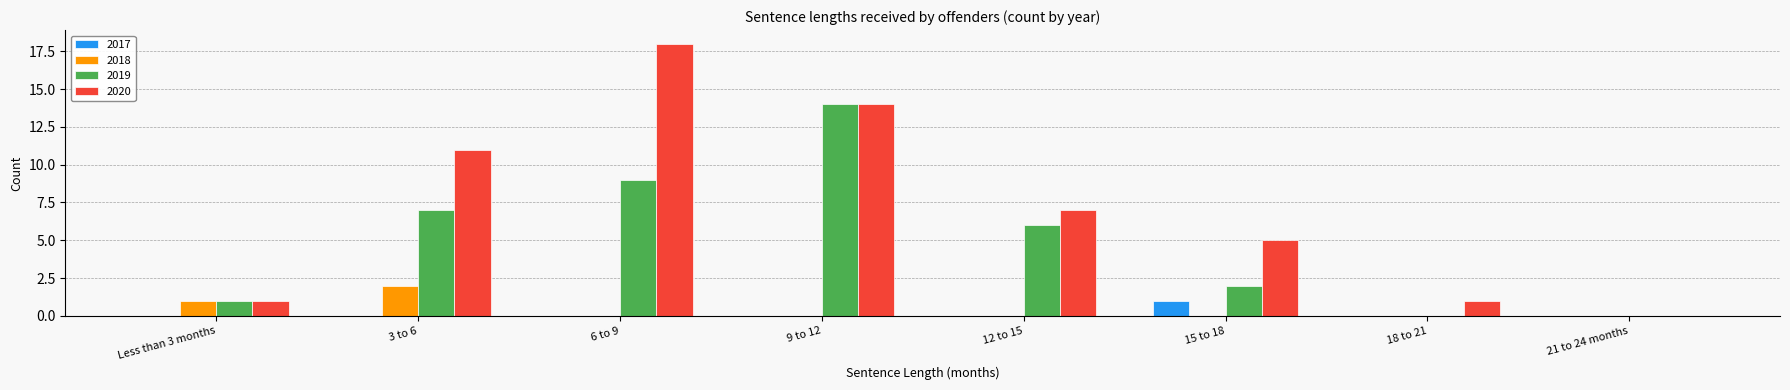

At which label is 2019 closest to 7?

3 to 6